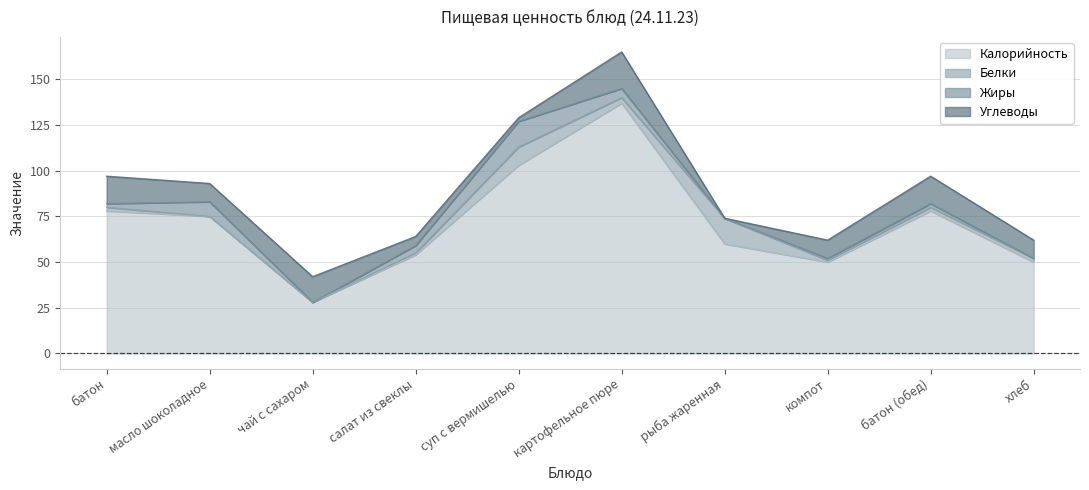

At картофельное пюре, list the series in order from smallest to largest.

Белки, Жиры, Углеводы, Калорийность